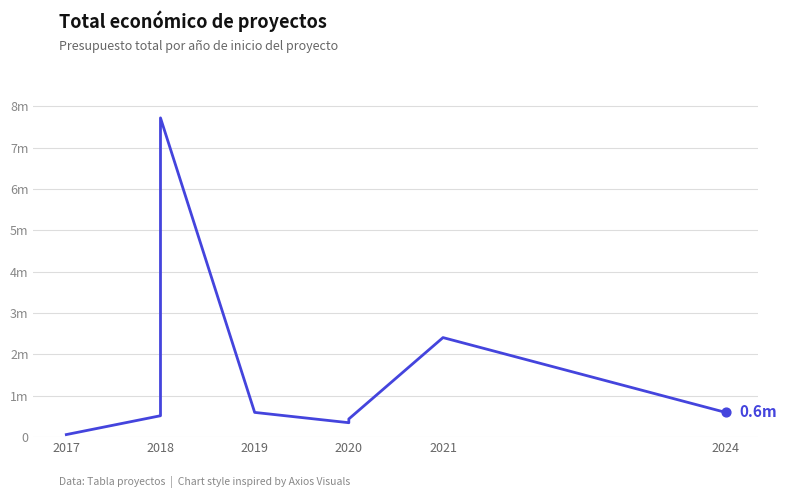

What is the ratio of the value at 2018 to the value at 2017?

8.4